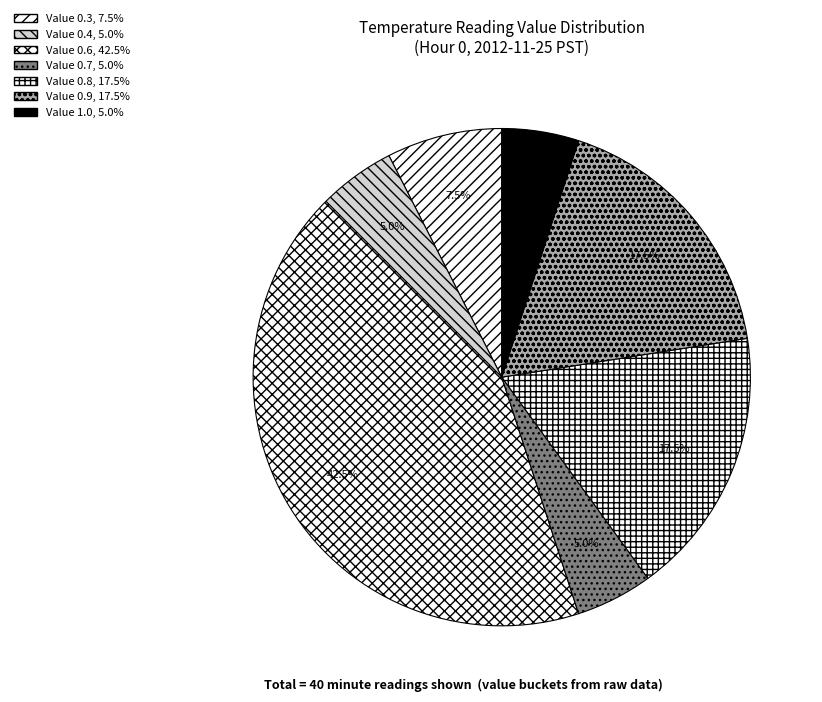

Does any single category account for the majority?

No